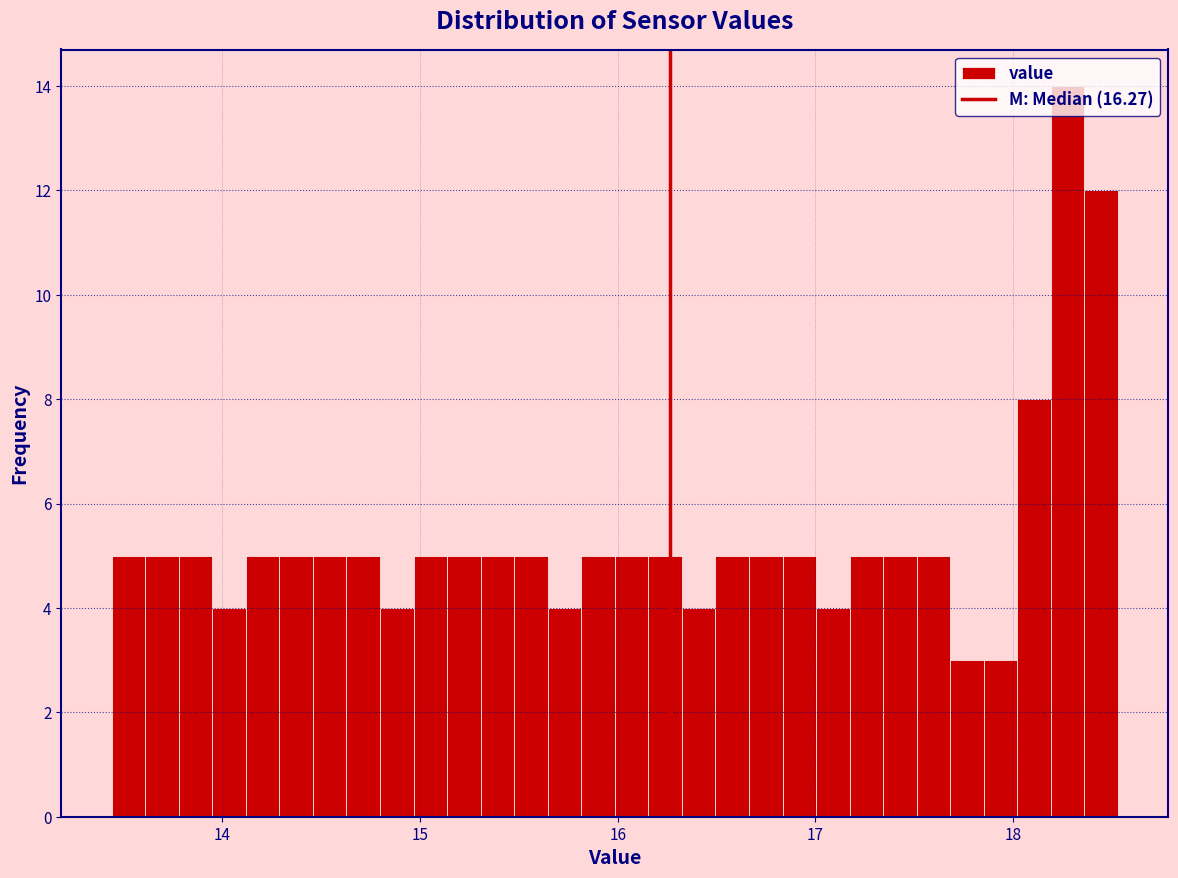

Read against the x-axis, roughly where is the centre of the tallest bar?

18.3